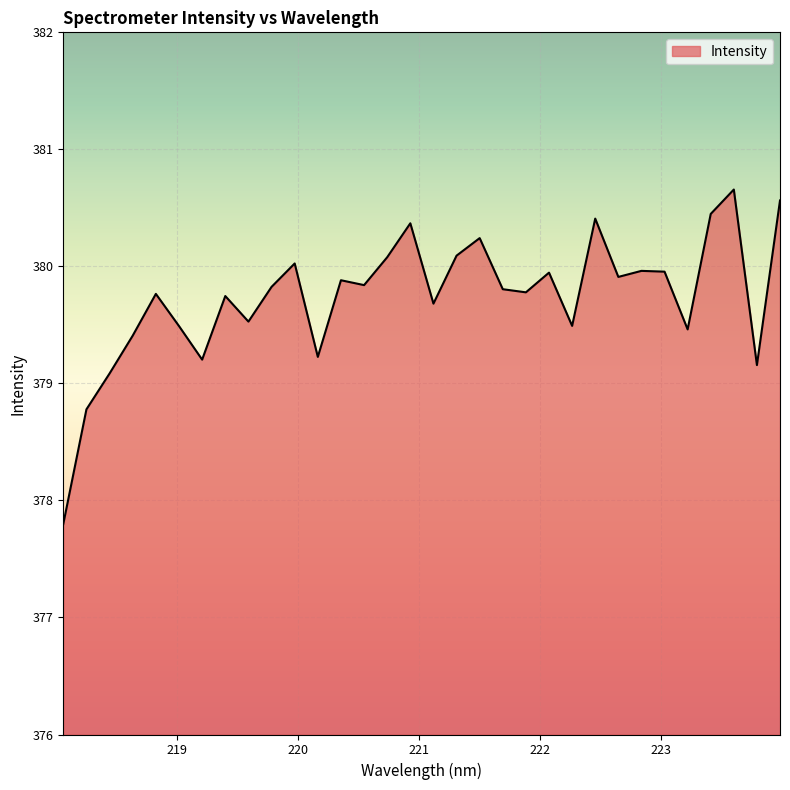

What is the smallest value displayed?

377.8